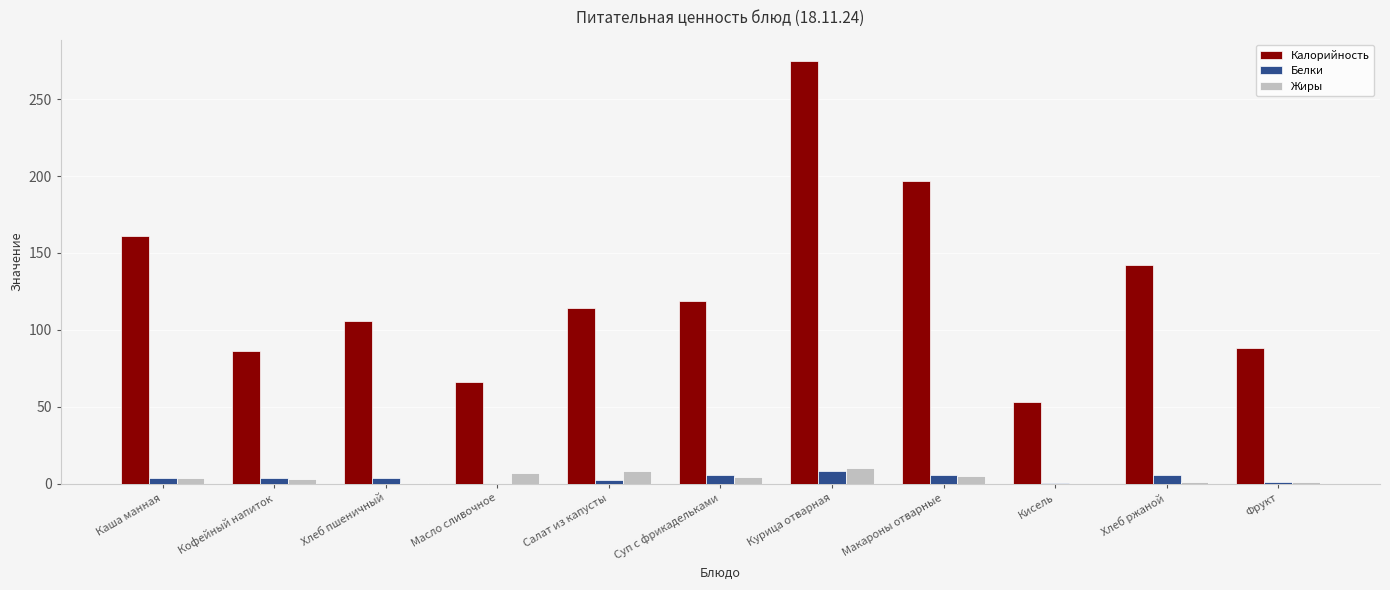

Where does the Жиры series first go above 3?

Каша манная